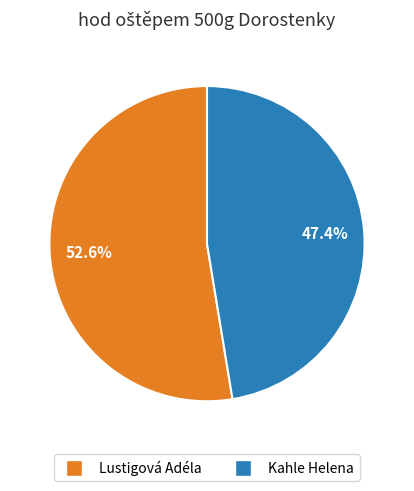

Between Lustigová Adéla and Kahle Helena, which is larger?

Lustigová Adéla